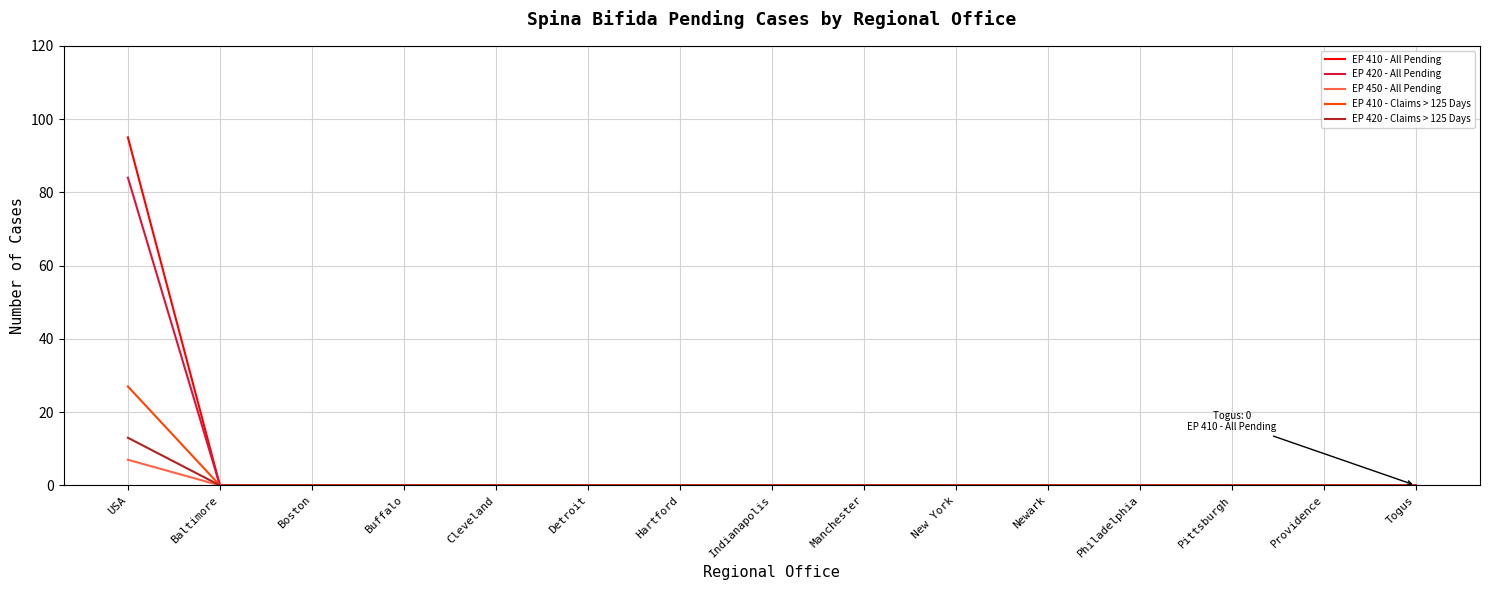

At which category is the sum across all series the highest?

USA